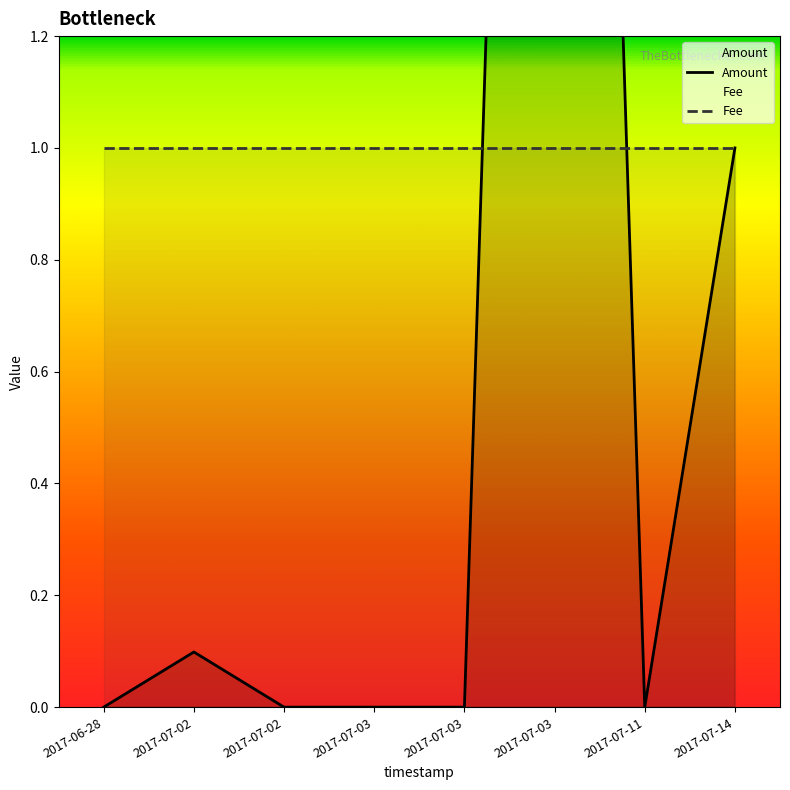

Reading right to left, transcribe all the data shown in this chart.

1.0	0.0	5.0	0.0	0.0	0.0	0.1	0.0